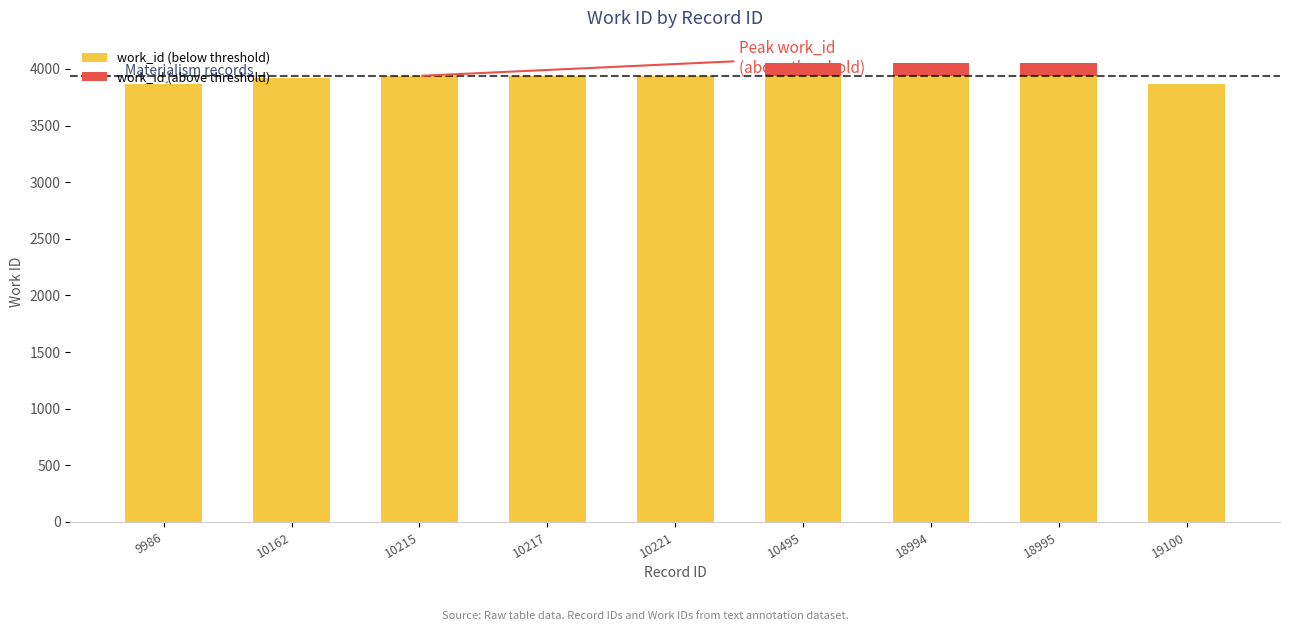

What is the total value across all series at 9986?

3866